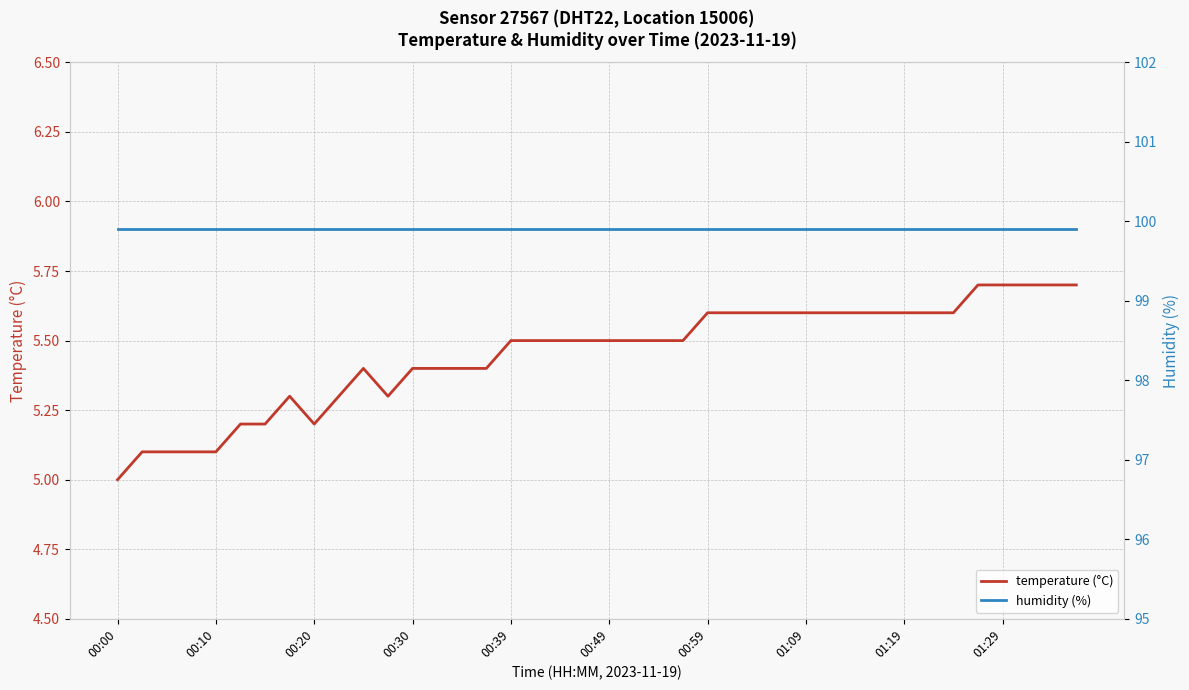

Which series has the largest total across all categories?

humidity (%)